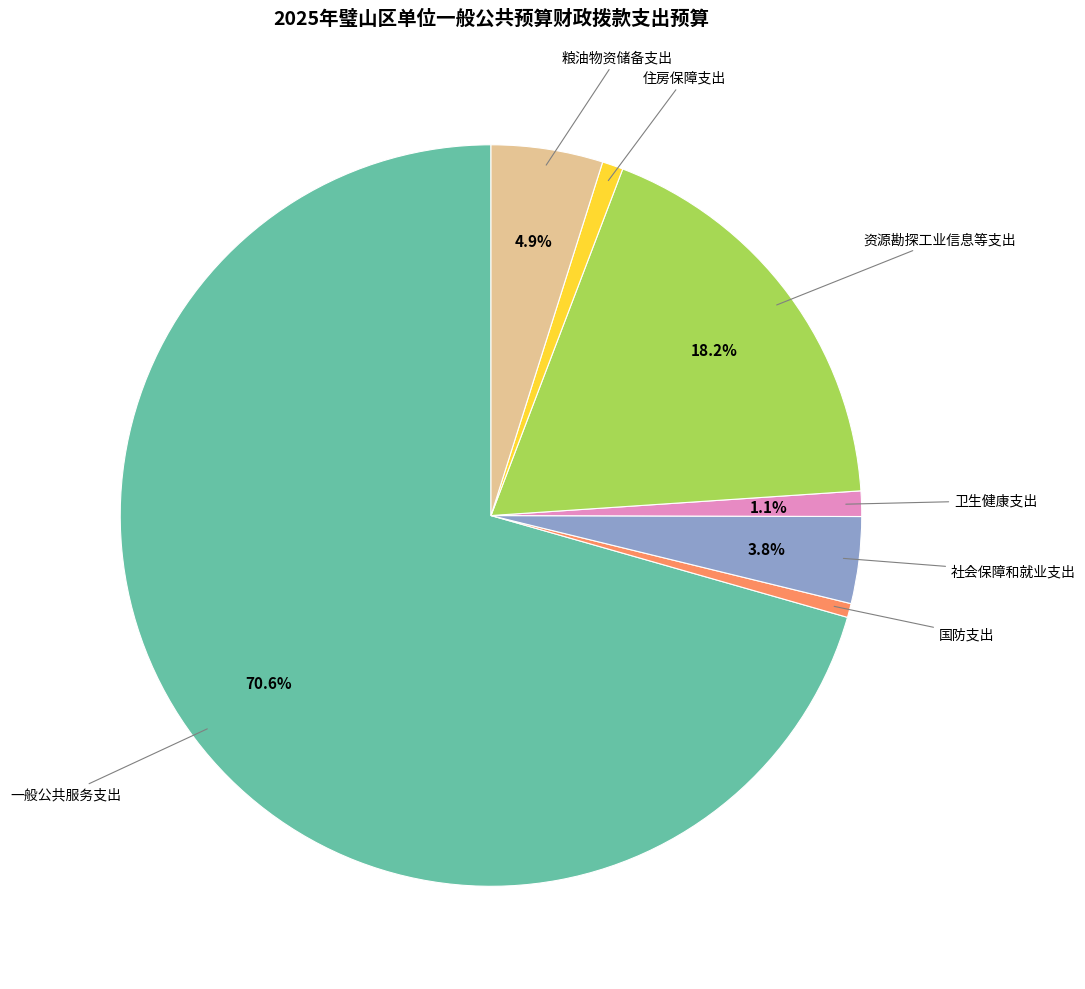

To the nearest percent, what is the difference between the largest and smallest slice percentages?

70%